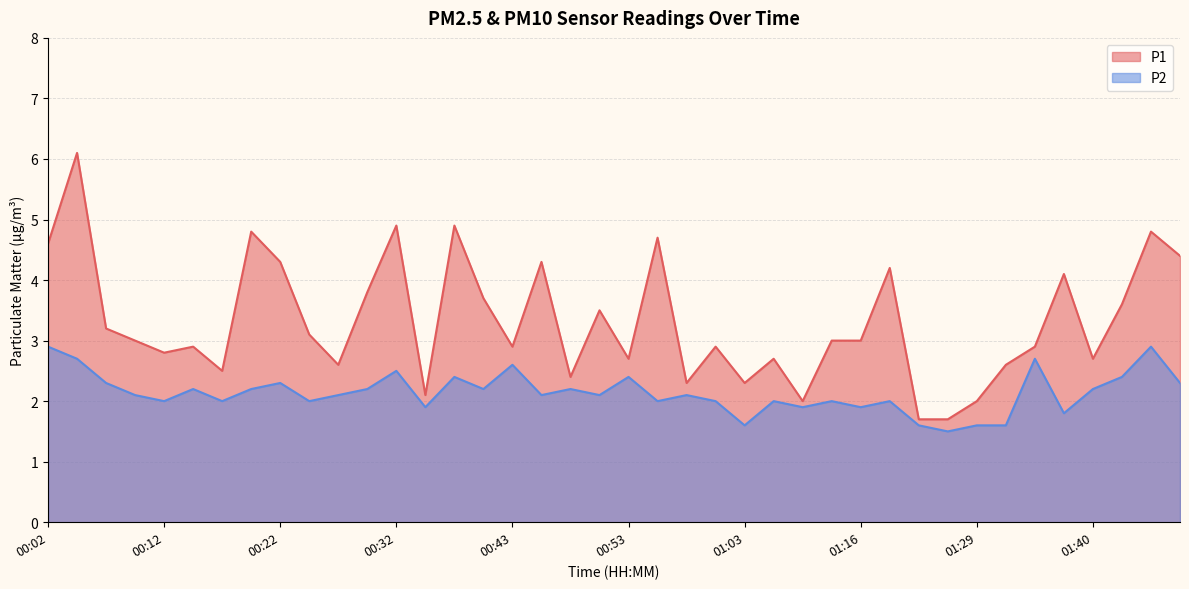

Reading right to left, transcribe all the data shown in this chart.

P1: 01:48=4.4	01:45=4.8	01:43=3.6	01:40=2.7	01:37=4.1	01:34=2.9	01:32=2.6	01:29=2.0	01:24=1.7	01:21=1.7	01:18=4.2	01:16=3.0	01:11=3.0	01:08=2.0	01:06=2.7	01:03=2.3	01:00=2.9	00:58=2.3	00:55=4.7	00:53=2.7	00:50=3.5	00:48=2.4	00:45=4.3	00:43=2.9	00:40=3.7	00:37=4.9	00:35=2.1	00:32=4.9	00:30=3.8	00:27=2.6	00:25=3.1	00:22=4.3	00:20=4.8	00:17=2.5	00:14=2.9	00:12=2.8	00:09=3.0	00:07=3.2	00:04=6.1	00:02=4.6
P2: 01:48=2.3	01:45=2.9	01:43=2.4	01:40=2.2	01:37=1.8	01:34=2.7	01:32=1.6	01:29=1.6	01:24=1.5	01:21=1.6	01:18=2.0	01:16=1.9	01:11=2.0	01:08=1.9	01:06=2.0	01:03=1.6	01:00=2.0	00:58=2.1	00:55=2.0	00:53=2.4	00:50=2.1	00:48=2.2	00:45=2.1	00:43=2.6	00:40=2.2	00:37=2.4	00:35=1.9	00:32=2.5	00:30=2.2	00:27=2.1	00:25=2.0	00:22=2.3	00:20=2.2	00:17=2.0	00:14=2.2	00:12=2.0	00:09=2.1	00:07=2.3	00:04=2.7	00:02=2.9